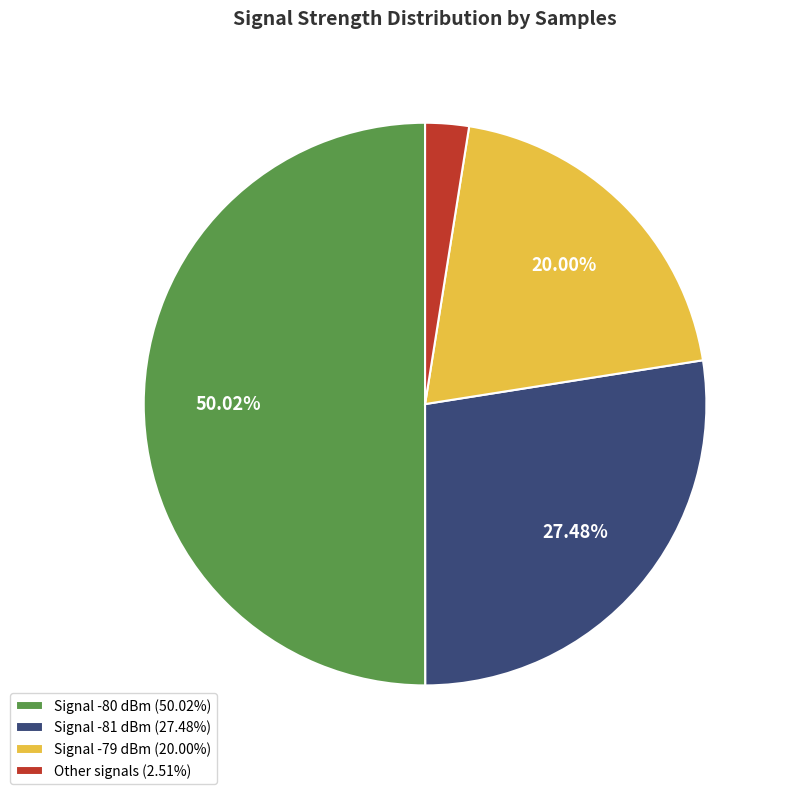

Is the sum of Signal -81 dBm (27.48%) and Signal -79 dBm (20.00%) greater than half?

No